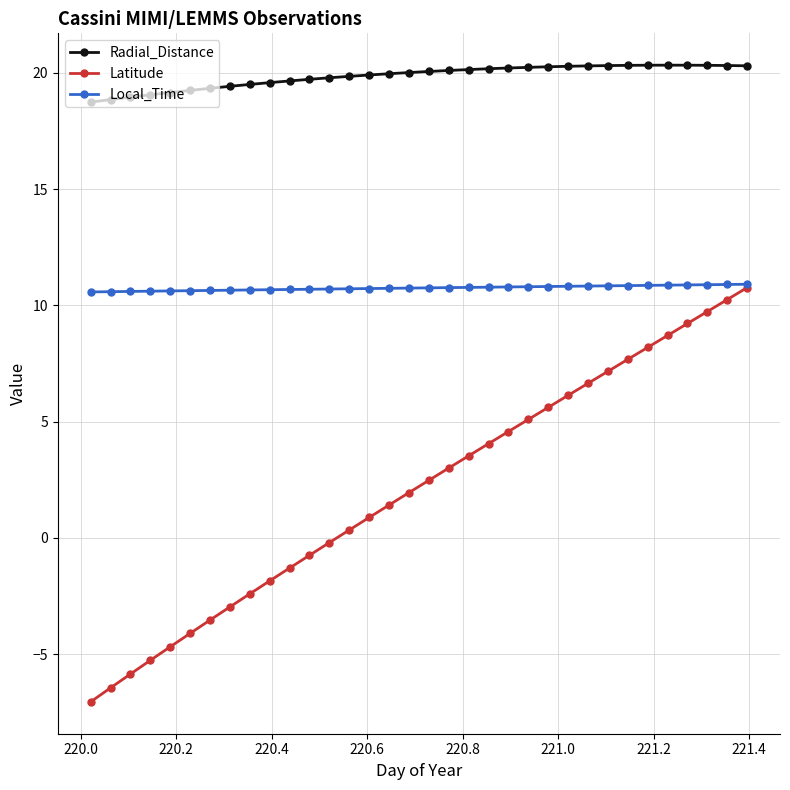

How many negative values does the Latitude series have?

13